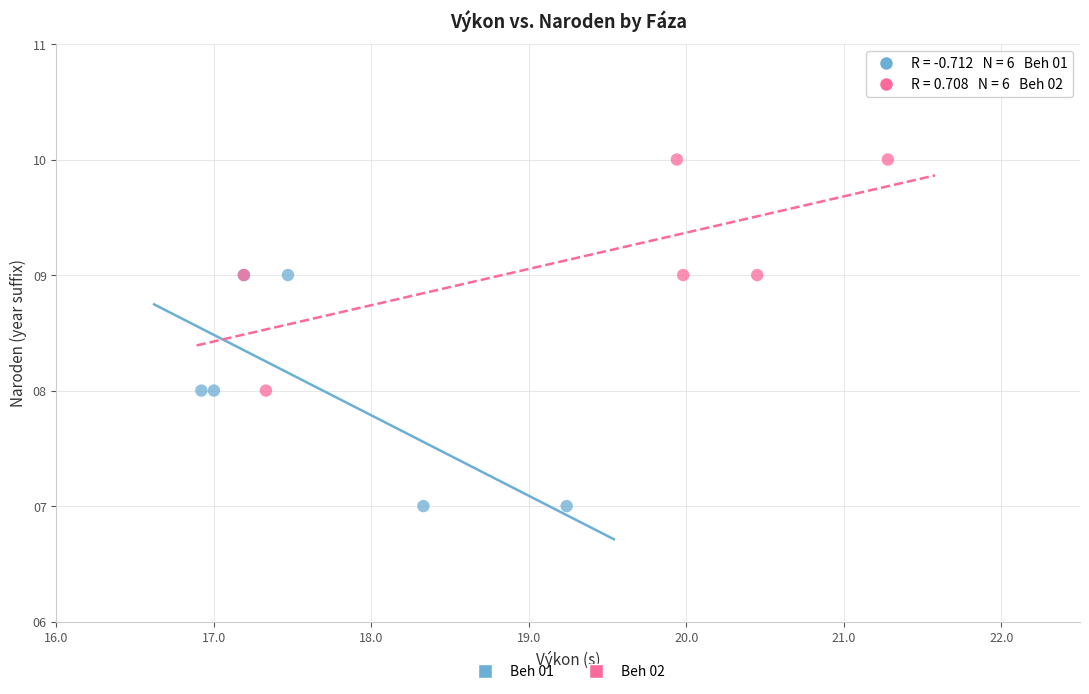

Which series reaches the minimum Y coordinate?

Beh 01